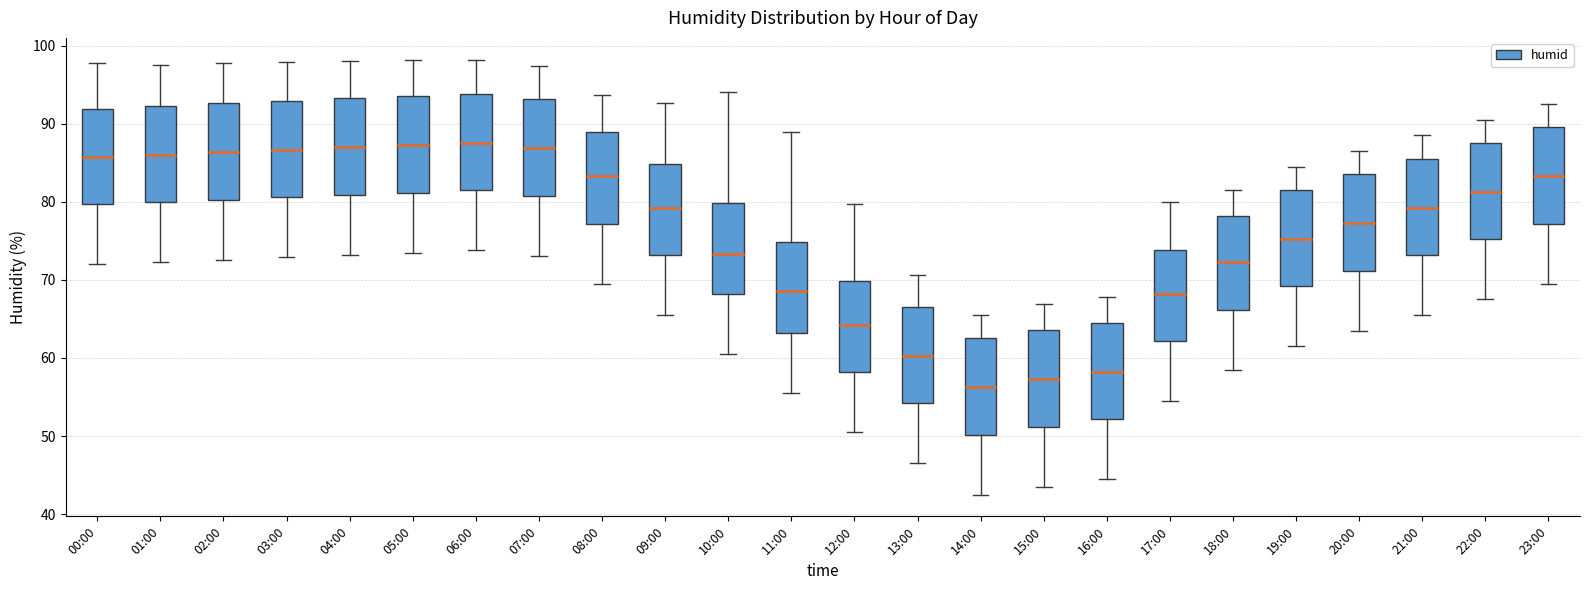

Where does the lower whisker of the box for 17:00 end on the y-axis? The values are not printed on the chart, so give them approximately, as read against the axis.

55